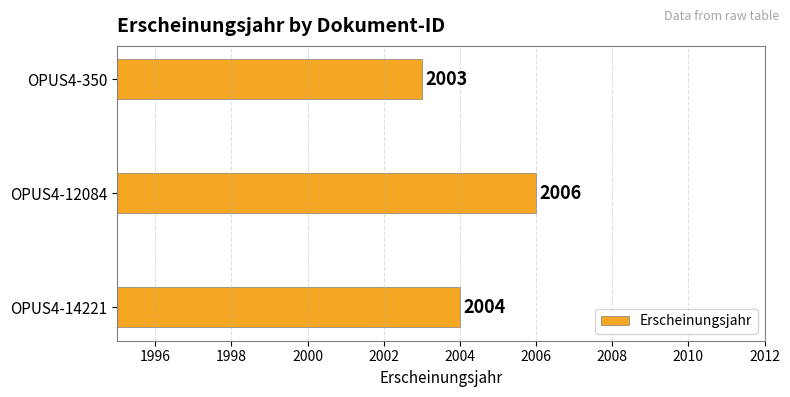

The chart shows a value of 2004 at OPUS4-14221. True or false?

True